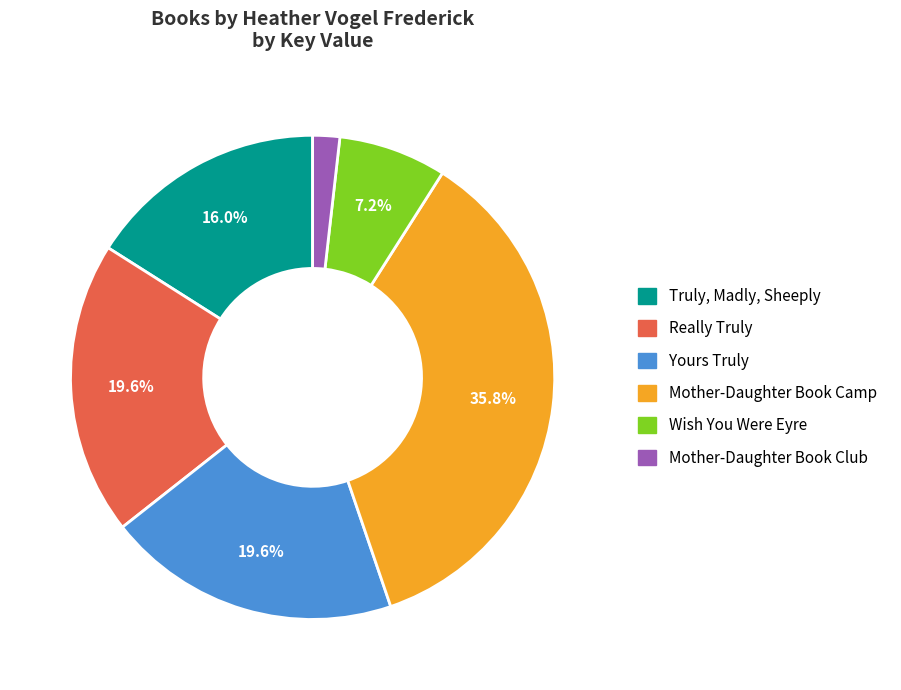

What percentage do Really Truly and Yours Truly together represent?

39.2%